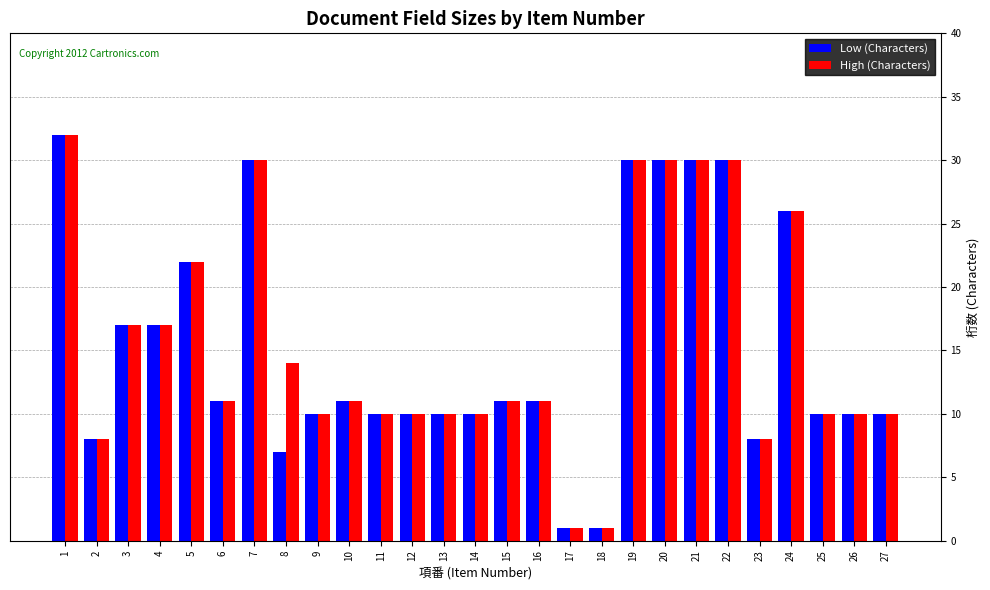

What is the value of the High (Characters) bar at the 13th from the left?

10